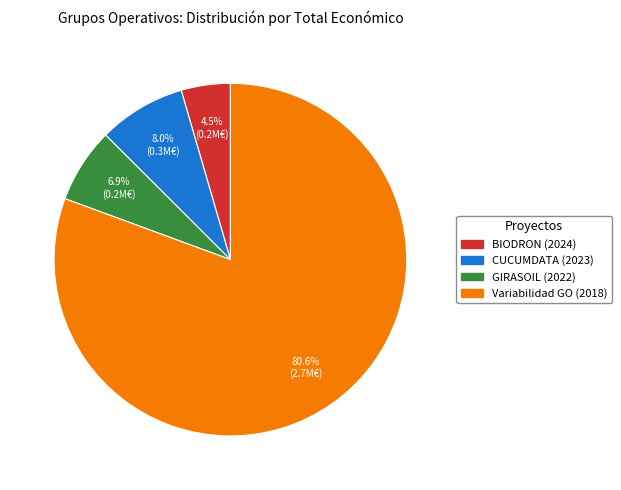

Does Variabilidad GO (2018) account for over 50% of the chart?

Yes